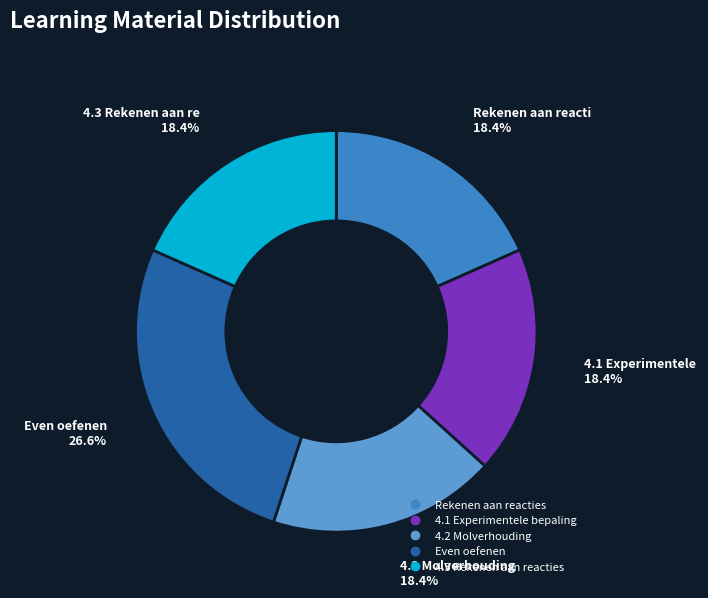

How many segments does this pie chart have?

5